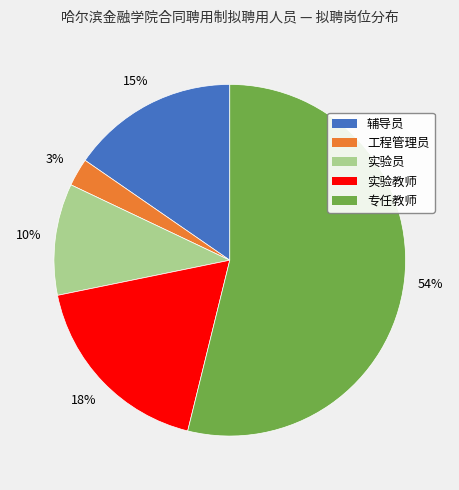

The 实验员 slice represents 10% of the pie. True or false?

True